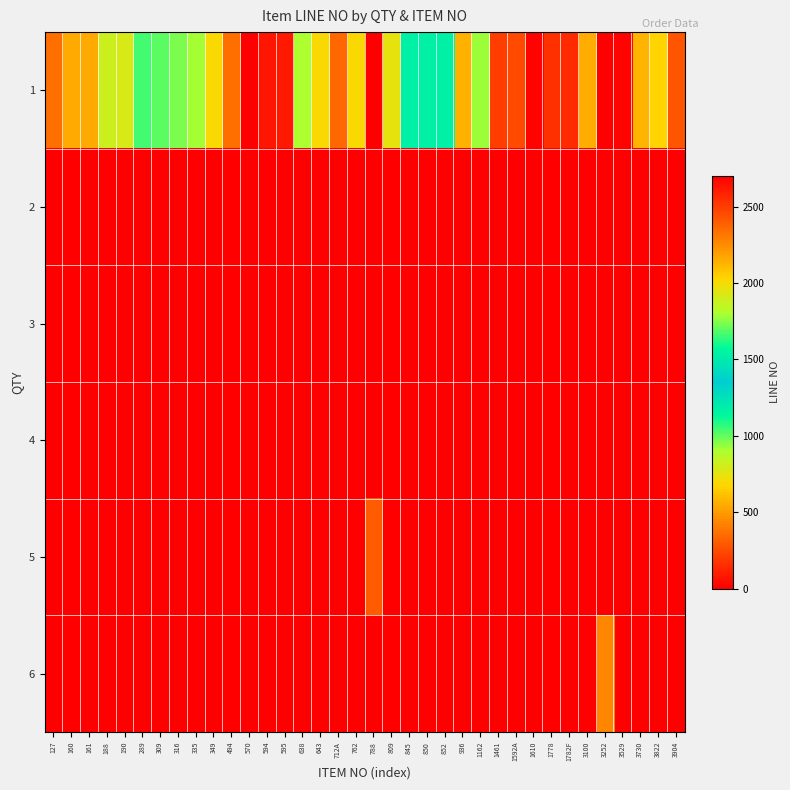

Between 570 and 594, which is larger?

570